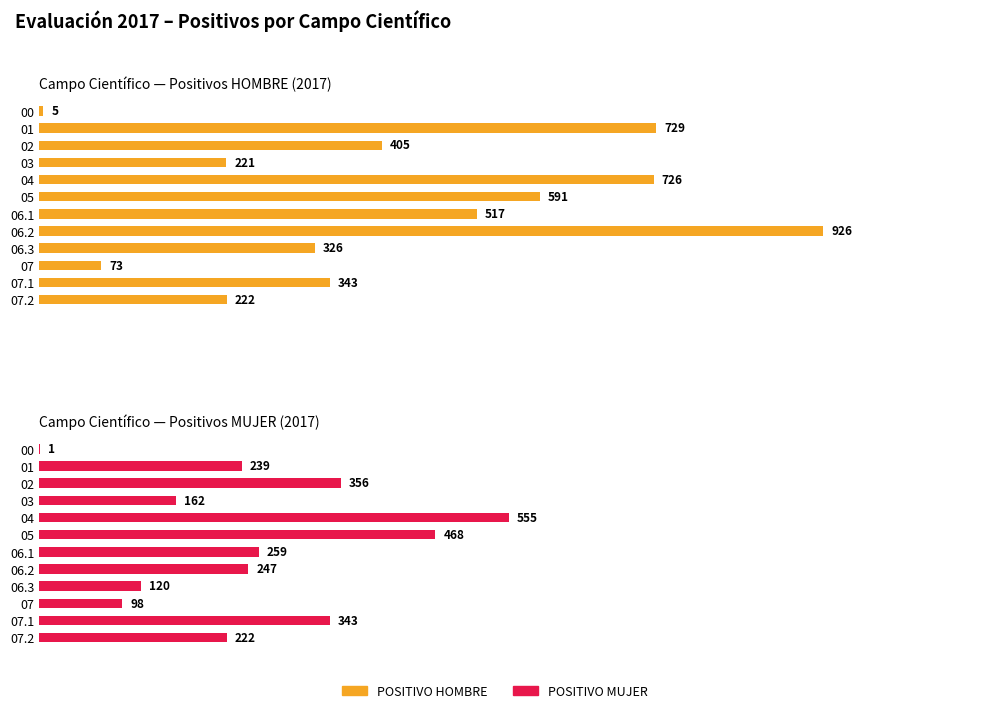

Count the number of data series in this chart.

2